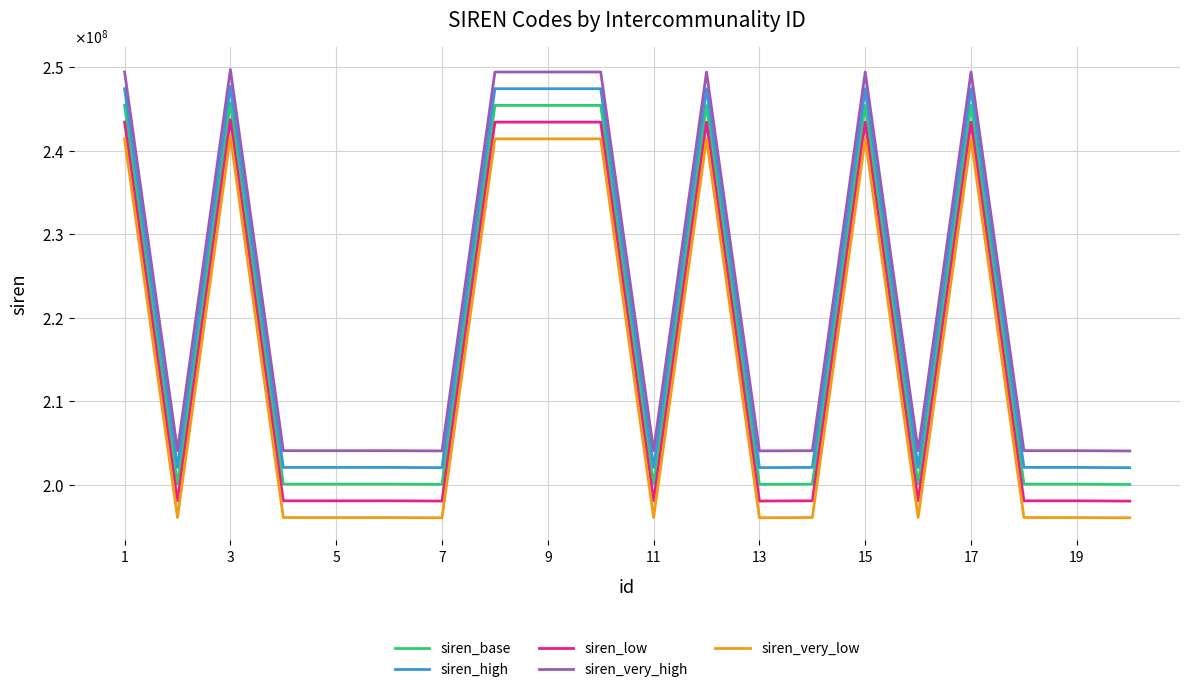

Rank the series by their maximum value, from highest to lowest.

siren_very_high, siren_high, siren_base, siren_low, siren_very_low